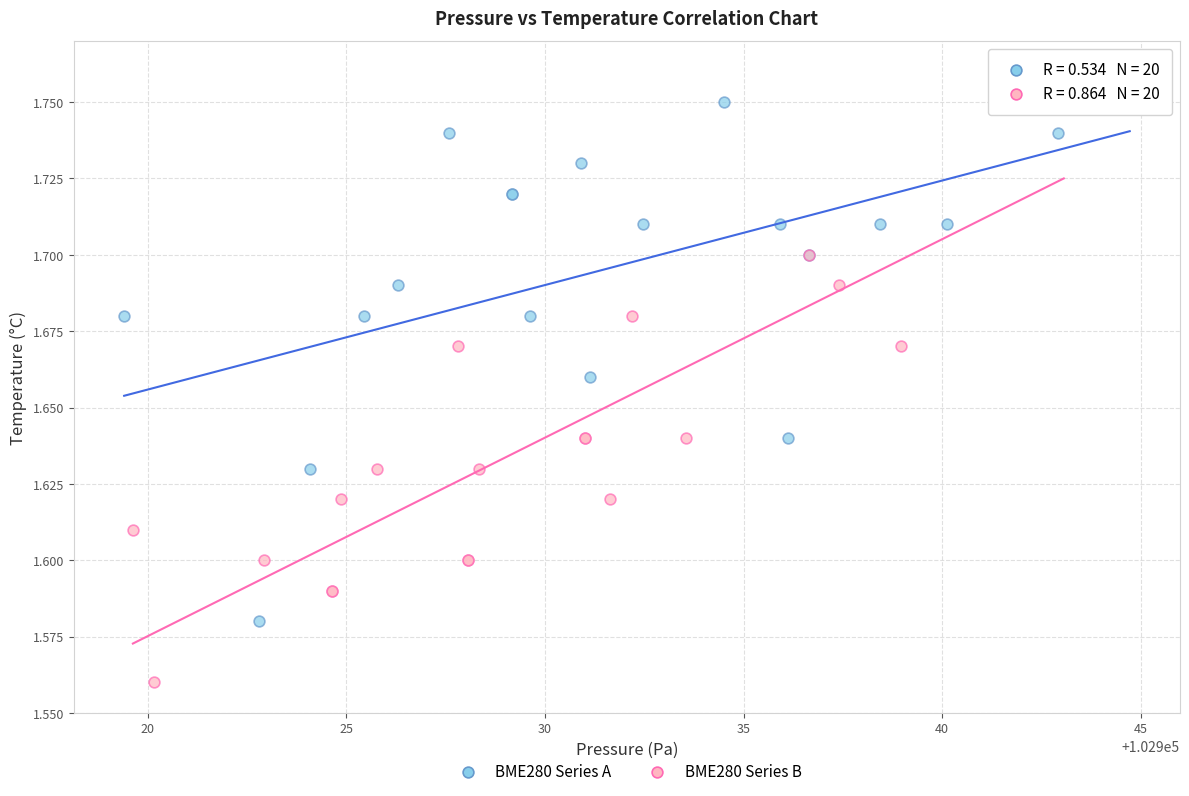

Which series has the widest spread of Y values?

BME280 Series B